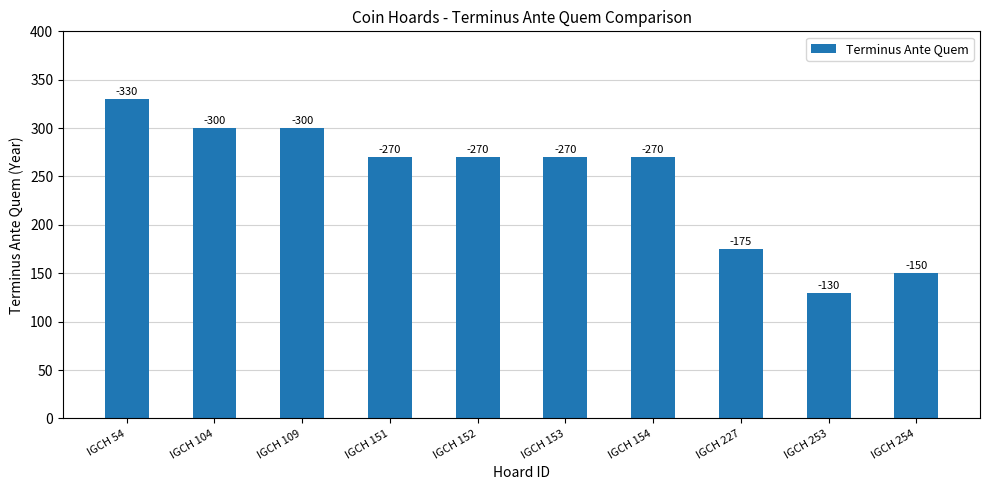

How many bars are there in total?

10